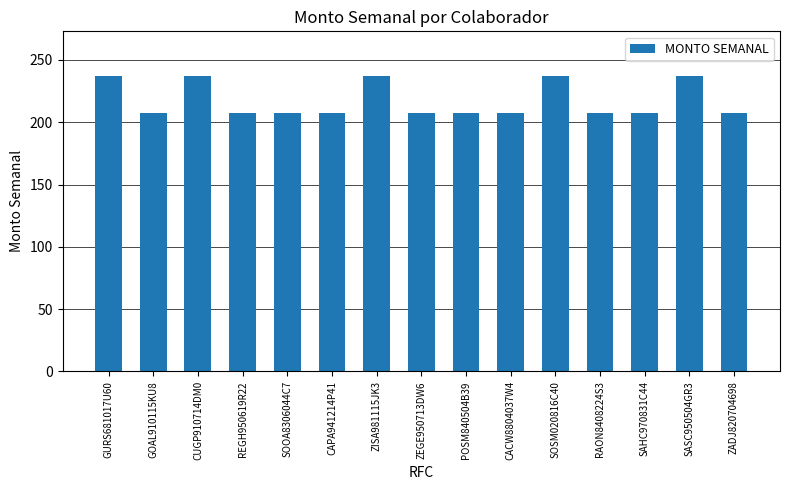

The value at SASC950504GR3 is 398.0. True or false?

False